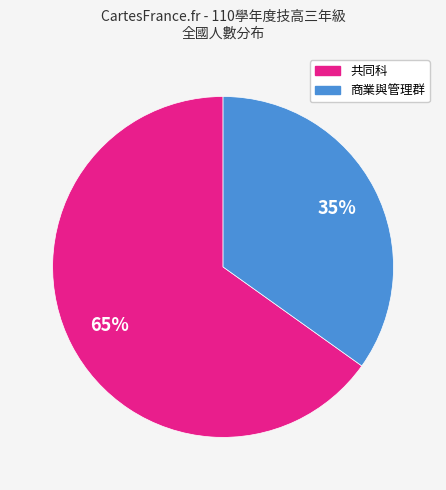

Count the number of slices in the pie.

2